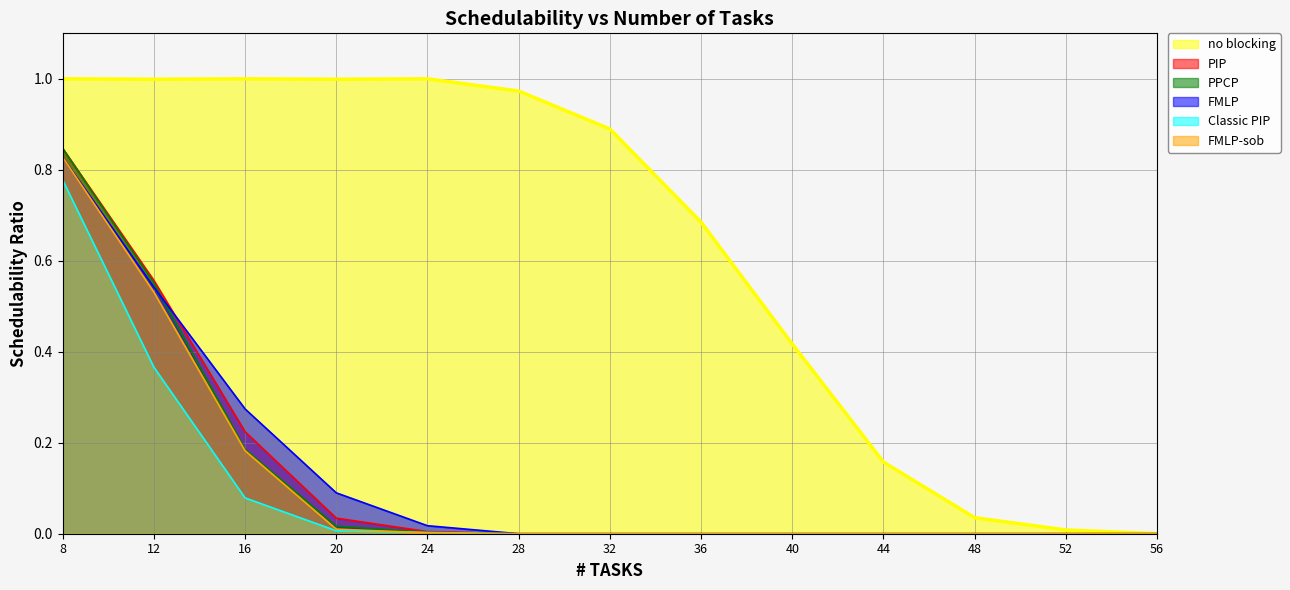

The value of FMLP at 52 is -0.4. True or false?

False